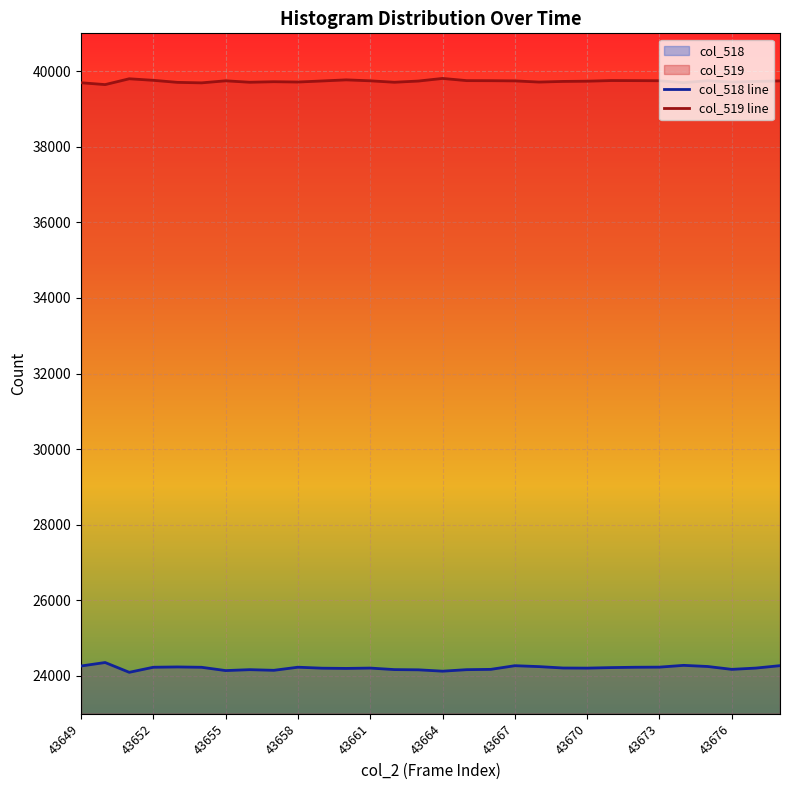

How many lines are shown in the chart?

2